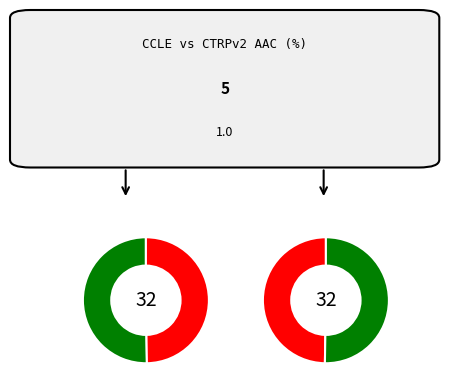

What is the total percentage of CCLE and CTRPv2?

100.0%